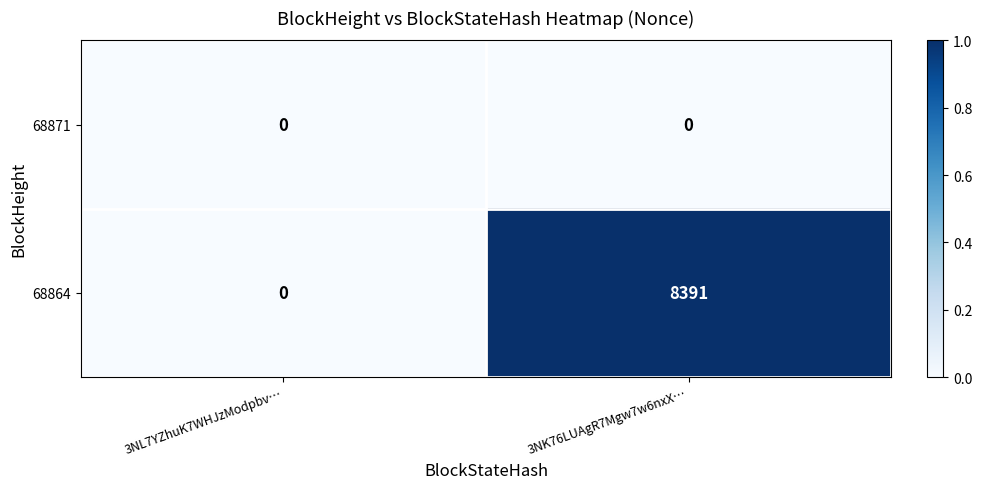

Reading left to right, list all the values displayed in this chart.

68871: 3NL7YZhuK7WHJzModpbv…=0	3NK76LUAgR7Mgw7w6nxX…=0
68864: 3NL7YZhuK7WHJzModpbv…=0	3NK76LUAgR7Mgw7w6nxX…=8391